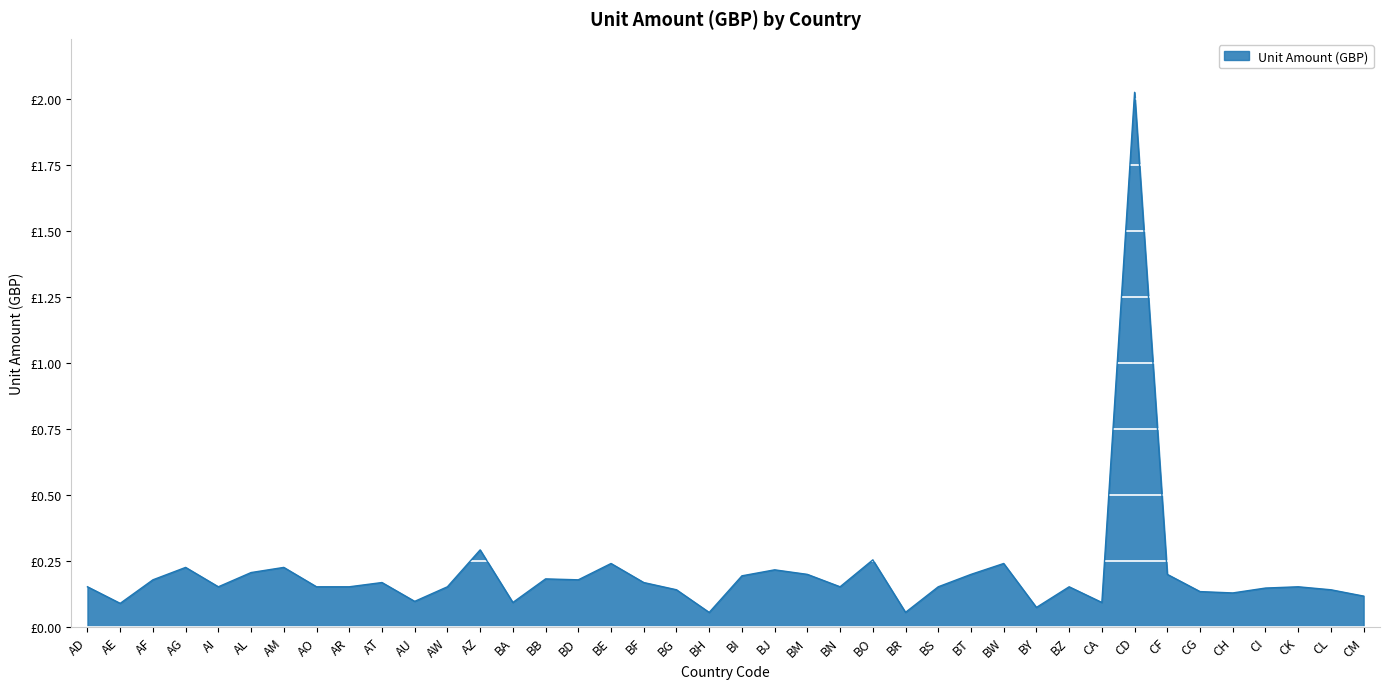

Does the chart display data point markers on the line(s)?

No